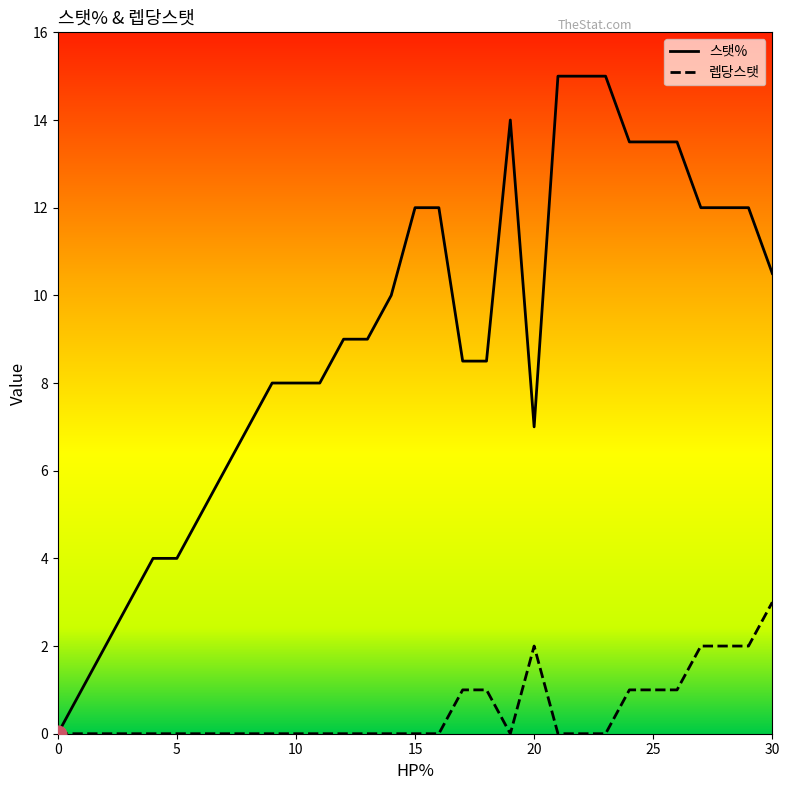

What is the maximum value shown in the chart?

15.0